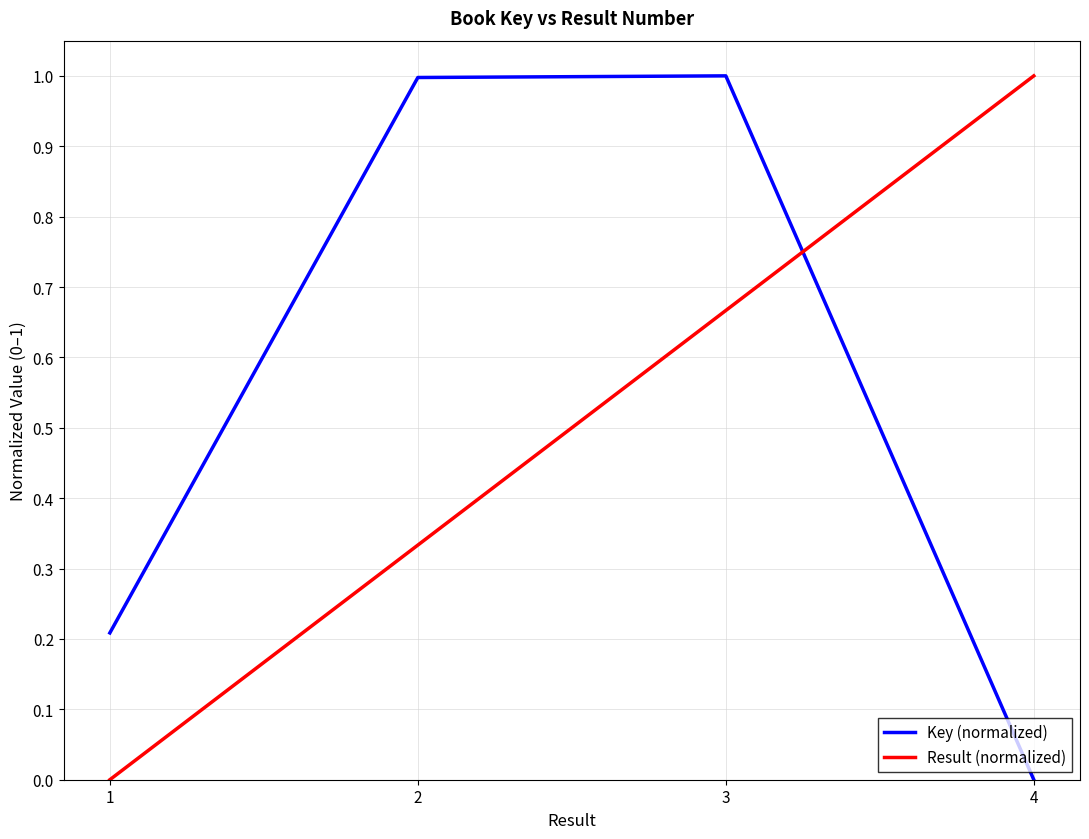

What is the sum of the Key (normalized) values at 3 and 2?

2.0